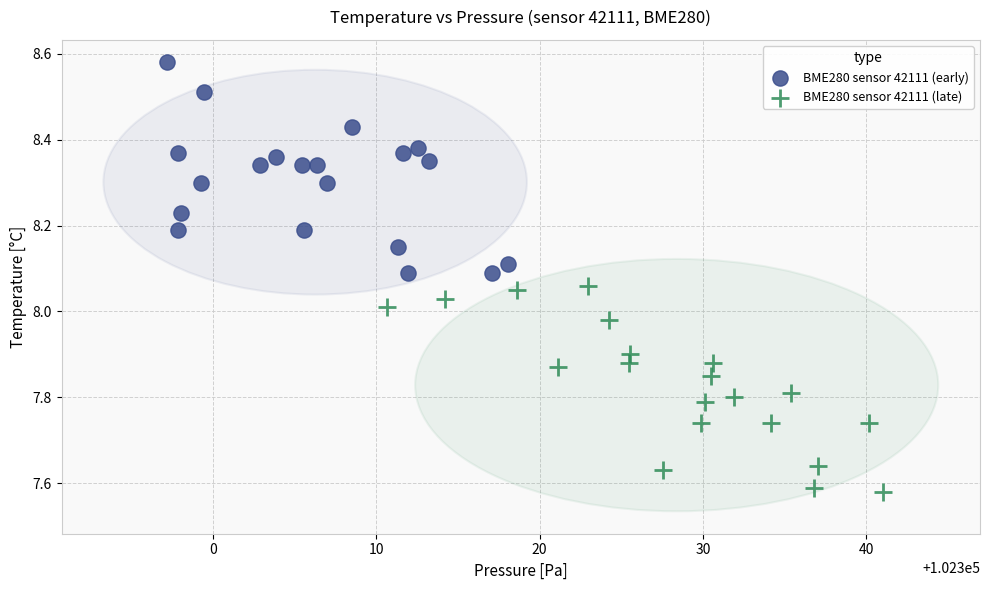

Which series contains the highest Y value?

BME280 sensor 42111 (early)